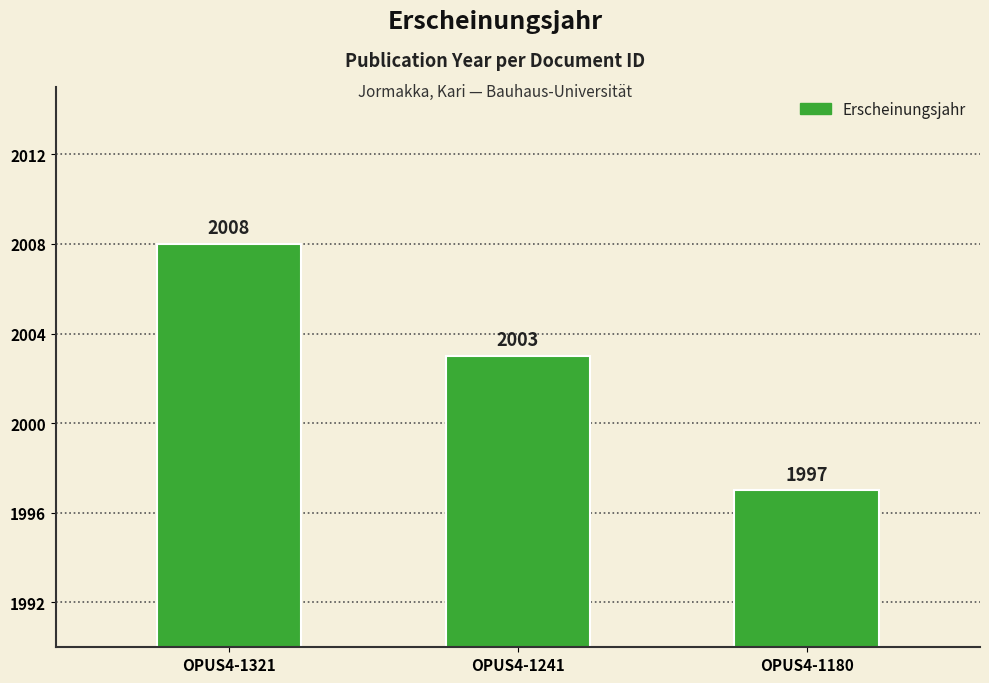

At which label is the value closest to 2002?

OPUS4-1241